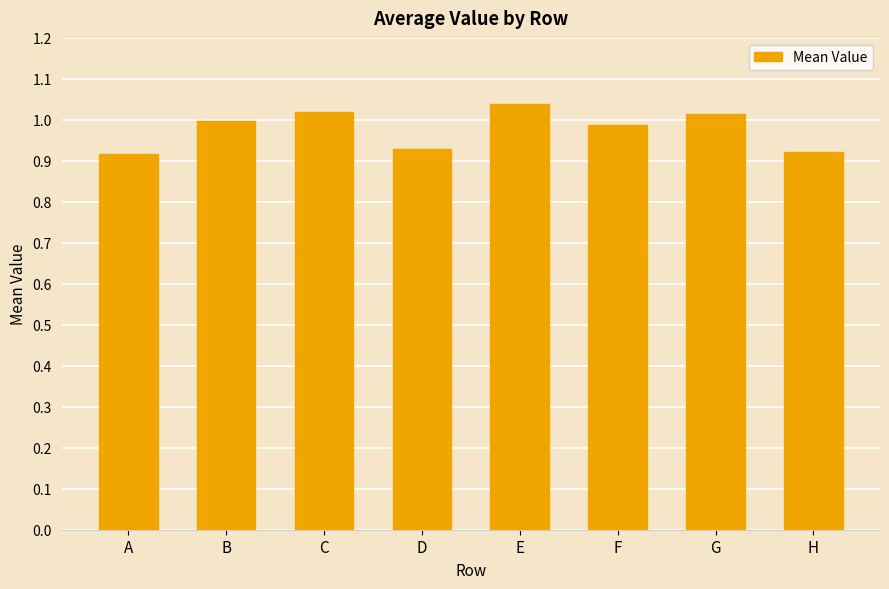

What is the sum of all values?

7.8